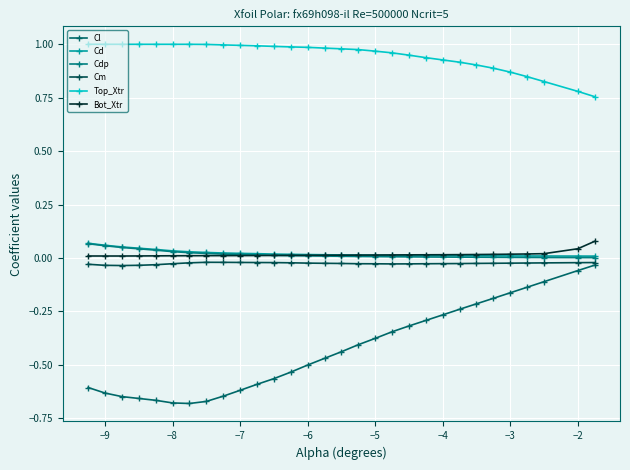

Reading right to left, transcribe all the data shown in this chart.

Cl: -0.0	-0.1	-0.1	-0.1	-0.2	-0.2	-0.2	-0.2	-0.3	-0.3	-0.3	-0.3	-0.4	-0.4	-0.4	-0.5	-0.5	-0.5	-0.6	-0.6	-0.6	-0.6	-0.7	-0.7	-0.7	-0.7	-0.7	-0.6	-0.6	-0.6
Cd: 0.0	0.0	0.0	0.0	0.0	0.0	0.0	0.0	0.0	0.0	0.0	0.0	0.0	0.0	0.0	0.0	0.0	0.0	0.0	0.0	0.0	0.0	0.0	0.0	0.0	0.0	0.0	0.1	0.1	0.1
Cdp: 0.0	0.0	0.0	0.0	0.0	0.0	0.0	0.0	0.0	0.0	0.0	0.0	0.0	0.0	0.0	0.0	0.0	0.0	0.0	0.0	0.0	0.0	0.0	0.0	0.0	0.0	0.0	0.0	0.1	0.1
Cm: -0.0	-0.0	-0.0	-0.0	-0.0	-0.0	-0.0	-0.0	-0.0	-0.0	-0.0	-0.0	-0.0	-0.0	-0.0	-0.0	-0.0	-0.0	-0.0	-0.0	-0.0	-0.0	-0.0	-0.0	-0.0	-0.0	-0.0	-0.0	-0.0	-0.0
Top_Xtr: 0.8	0.8	0.8	0.8	0.9	0.9	0.9	0.9	0.9	0.9	0.9	1.0	1.0	1.0	1.0	1.0	1.0	1.0	1.0	1.0	1.0	1.0	1.0	1.0	1.0	1.0	1.0	1.0	1.0	1.0
Bot_Xtr: 0.1	0.0	0.0	0.0	0.0	0.0	0.0	0.0	0.0	0.0	0.0	0.0	0.0	0.0	0.0	0.0	0.0	0.0	0.0	0.0	0.0	0.0	0.0	0.0	0.0	0.0	0.0	0.0	0.0	0.0